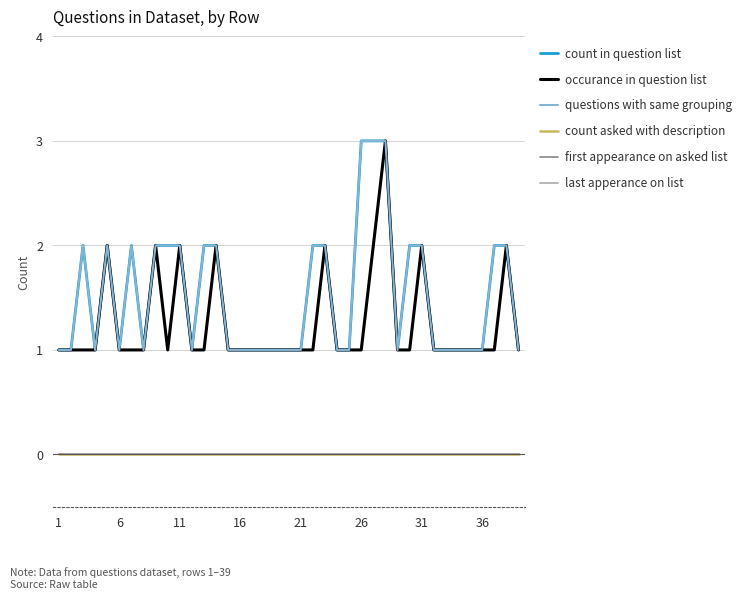

True or false: count asked with description and first appearance on asked list intersect in this chart.

False